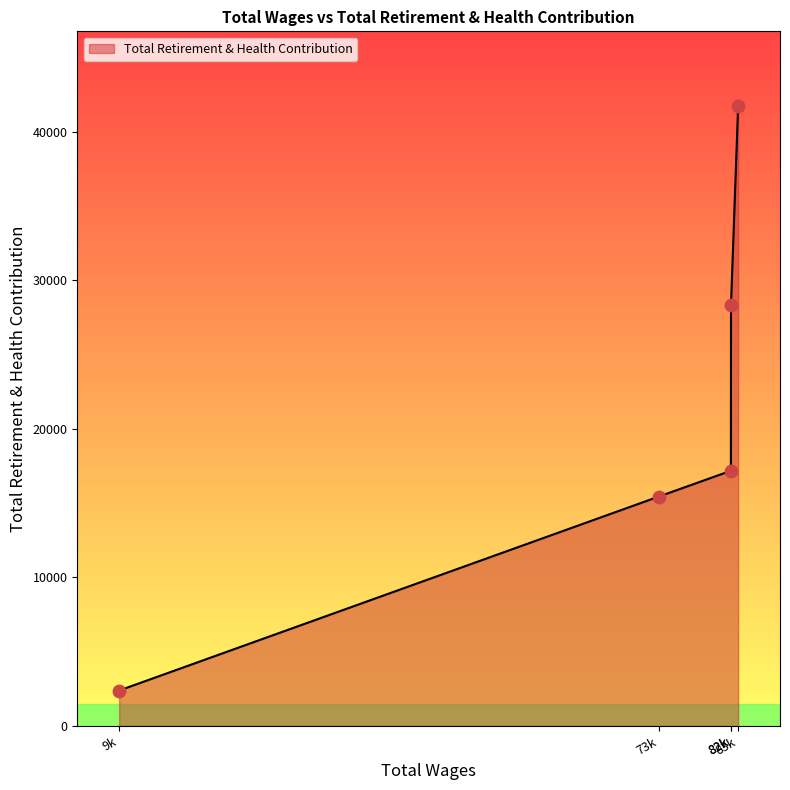

How many lines are shown in the chart?

1